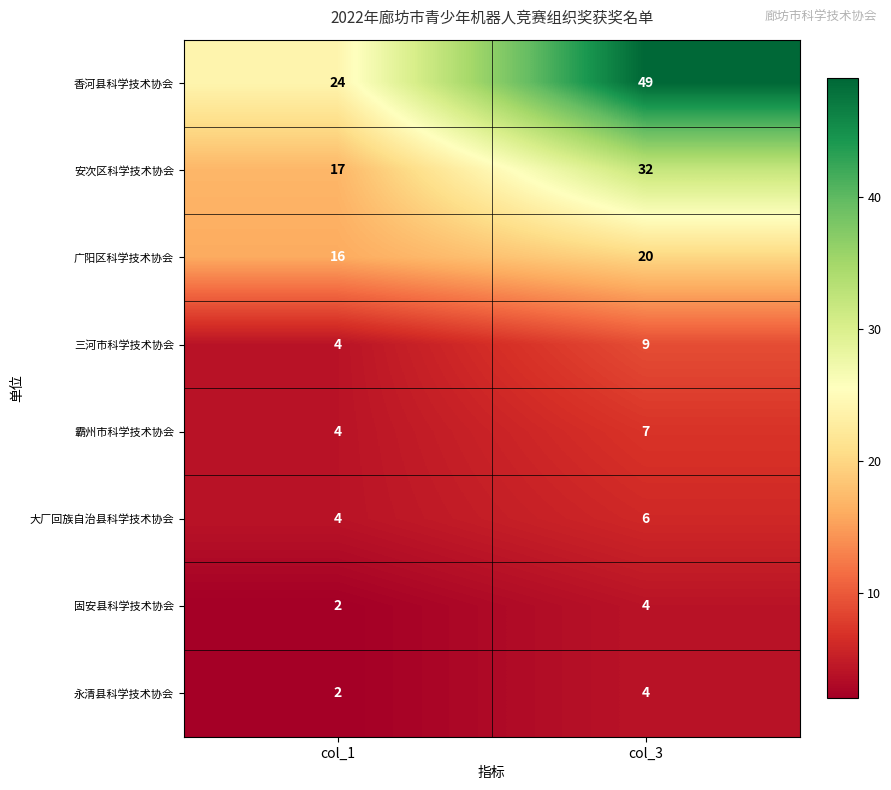

Count the number of data series in this chart.

8